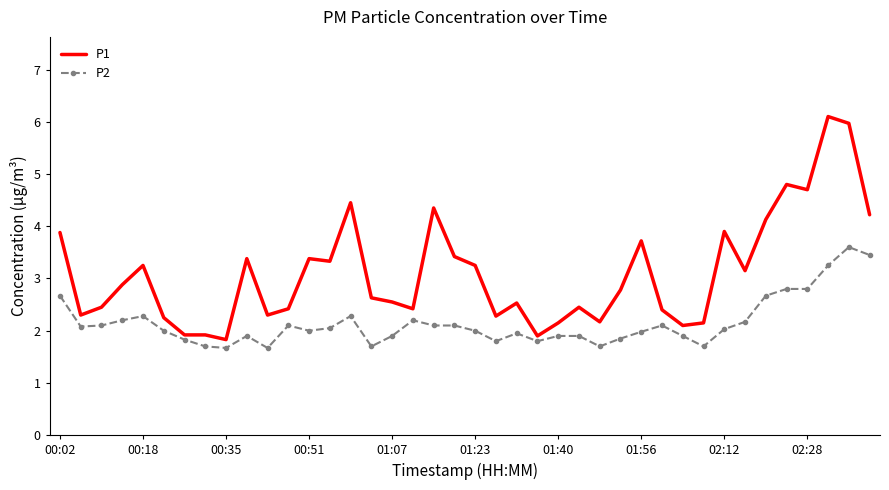

At how many categories does at least one series exceed 4?

8